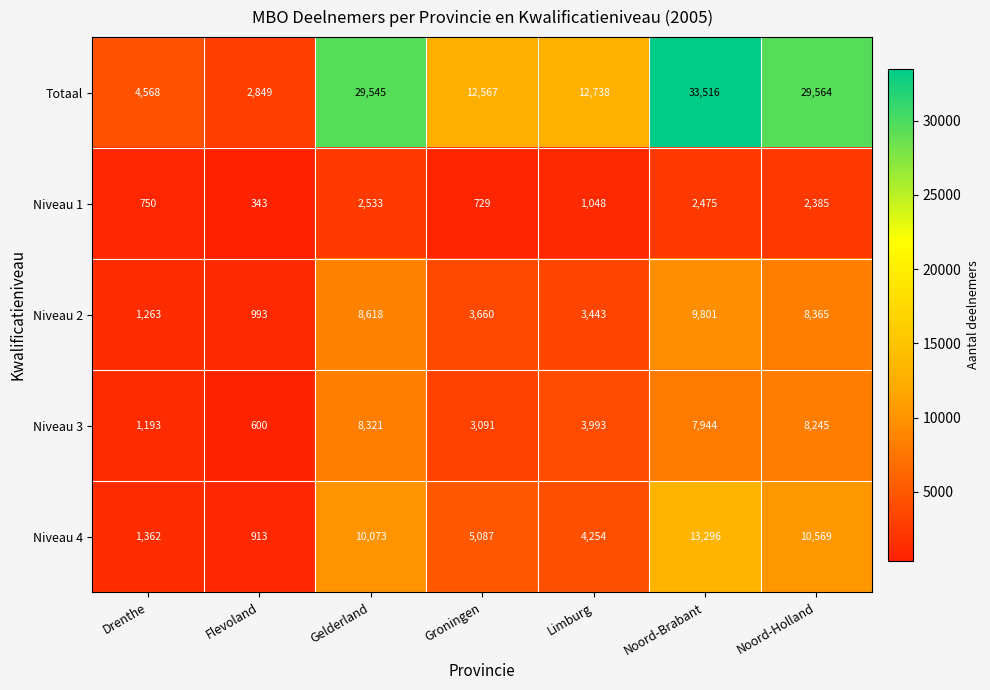

What is the sum of all Niveau 4 values?

45554